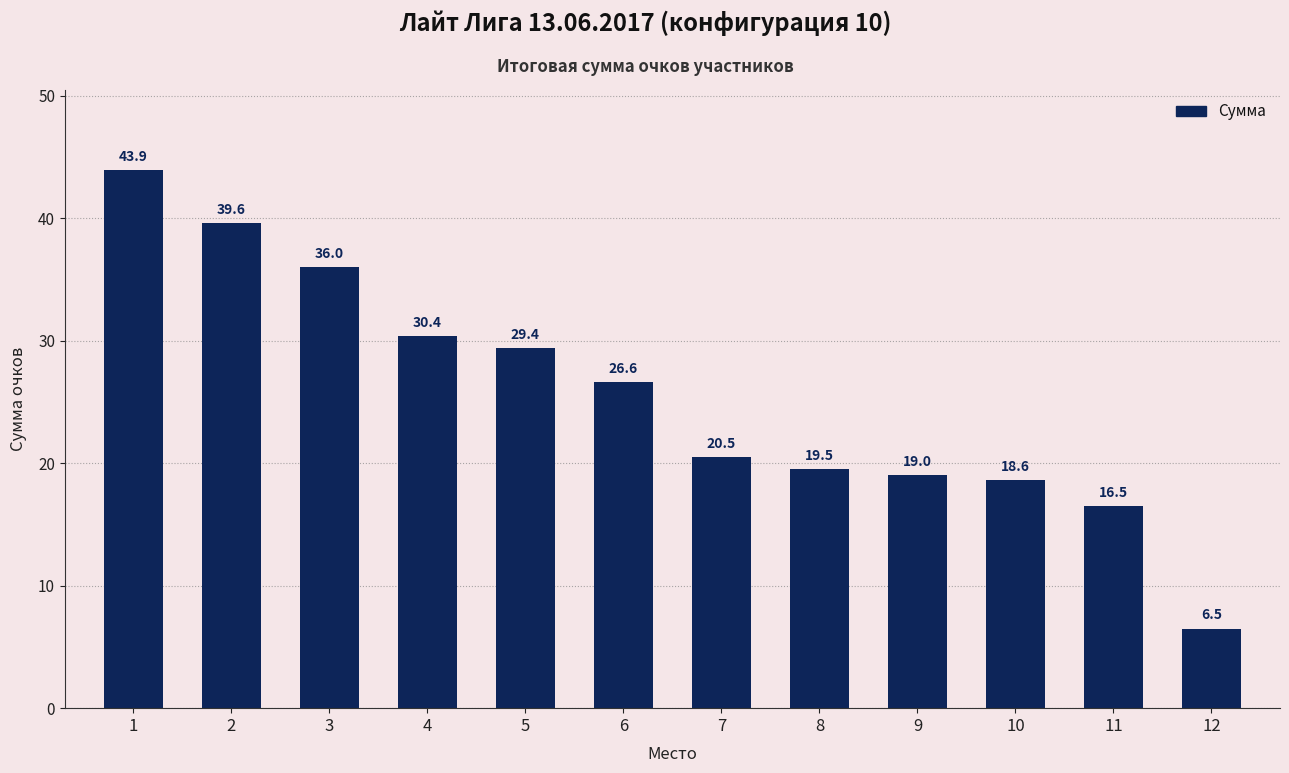

Is it true that the value at 12 is 6.5?

True